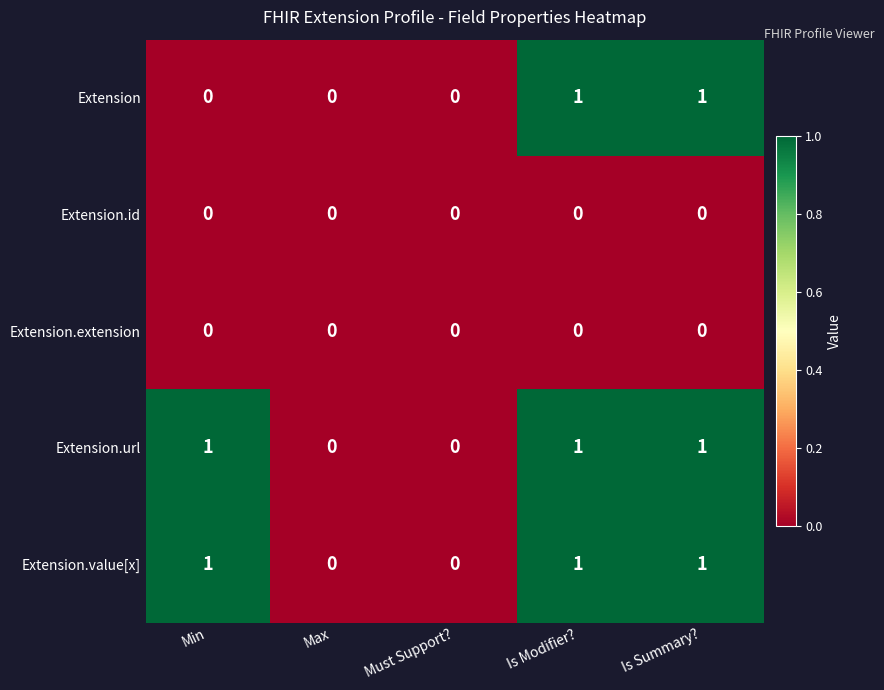

What is the total value across all series at Is Modifier??

3